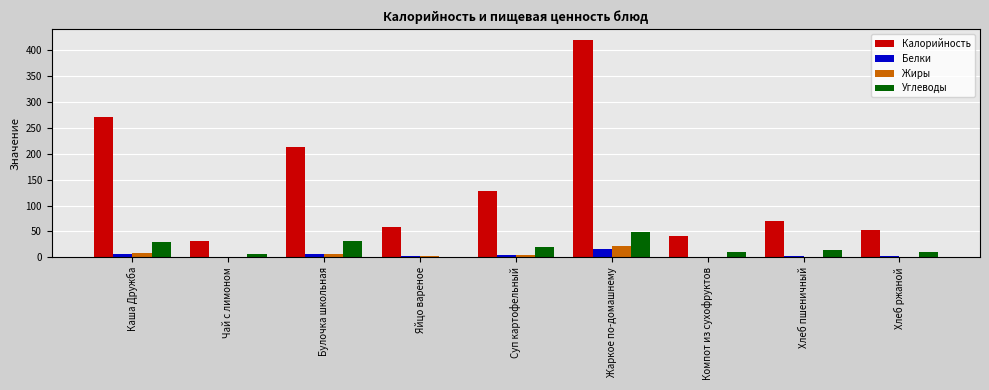

The Калорийность series shows 70.5 at Хлеб пшеничный. True or false?

True